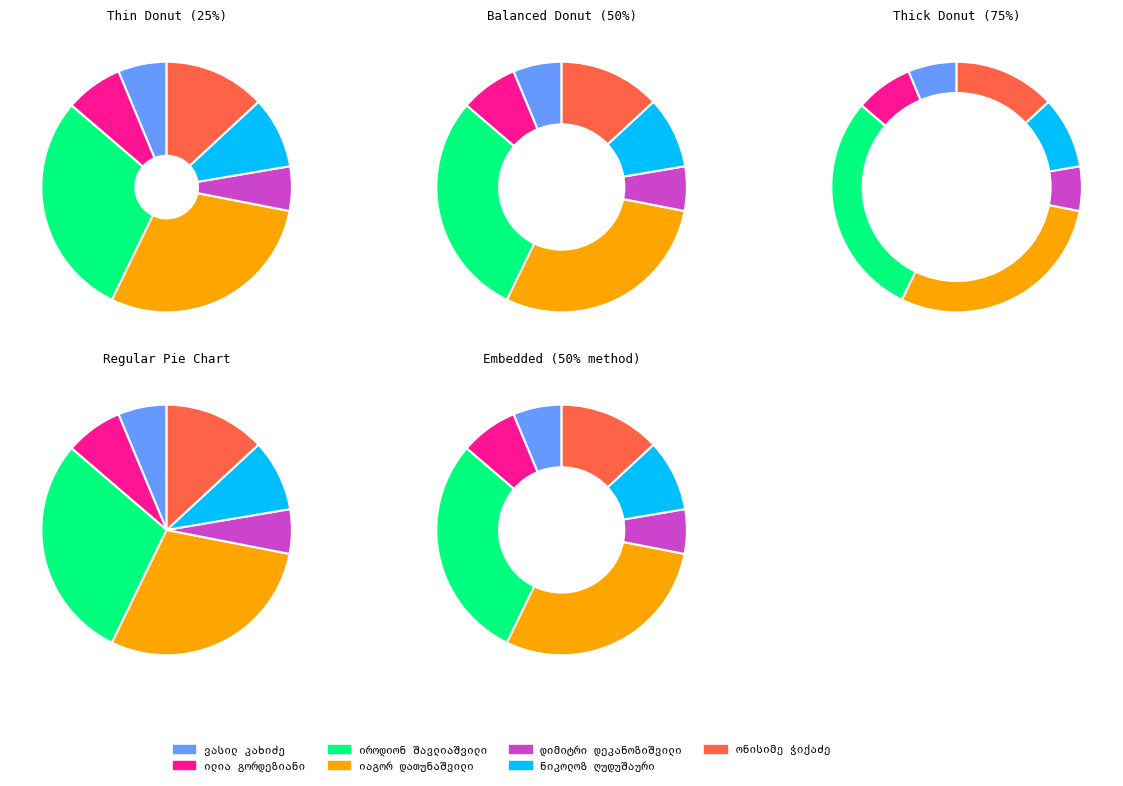

What is the change in value from ვასილ ბესარიონის ძე კახიძე to ონისიმე ივანეს ძე ჭიქაძე?

+6101